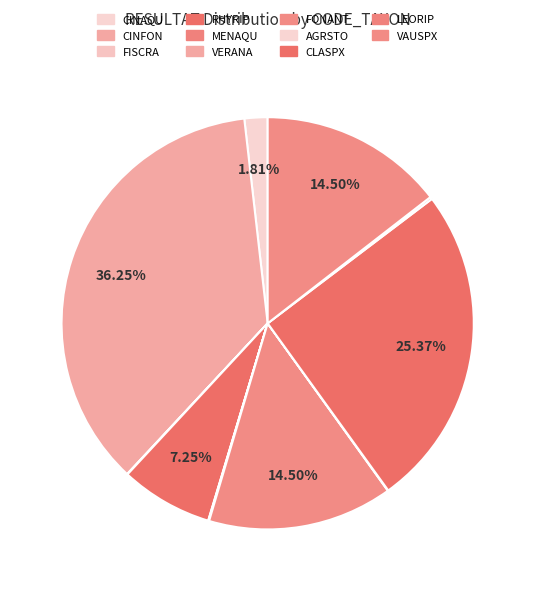

To the nearest percent, what is the difference between the CLASPX and FONANT slice percentages?

11%